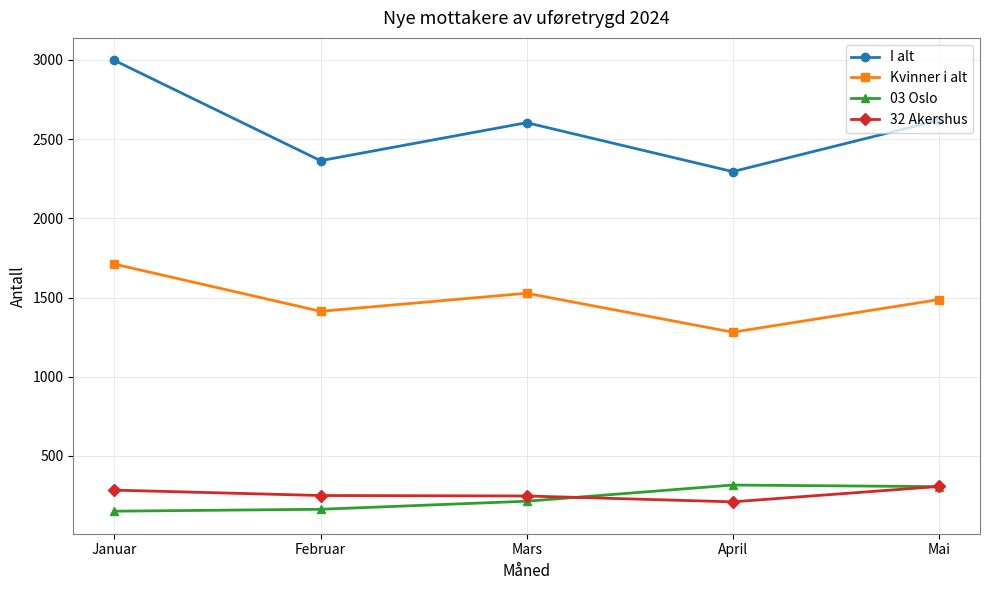

Is this an area chart (filled region under the line)?

No